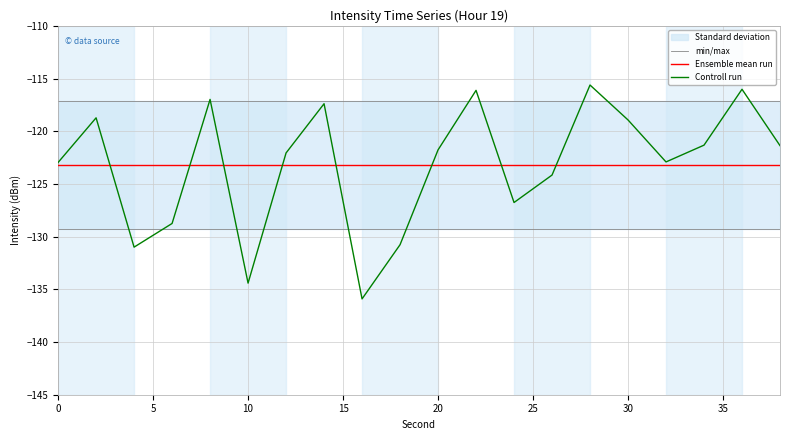

True or false: min/max has more than 2 interior local peaks.

False